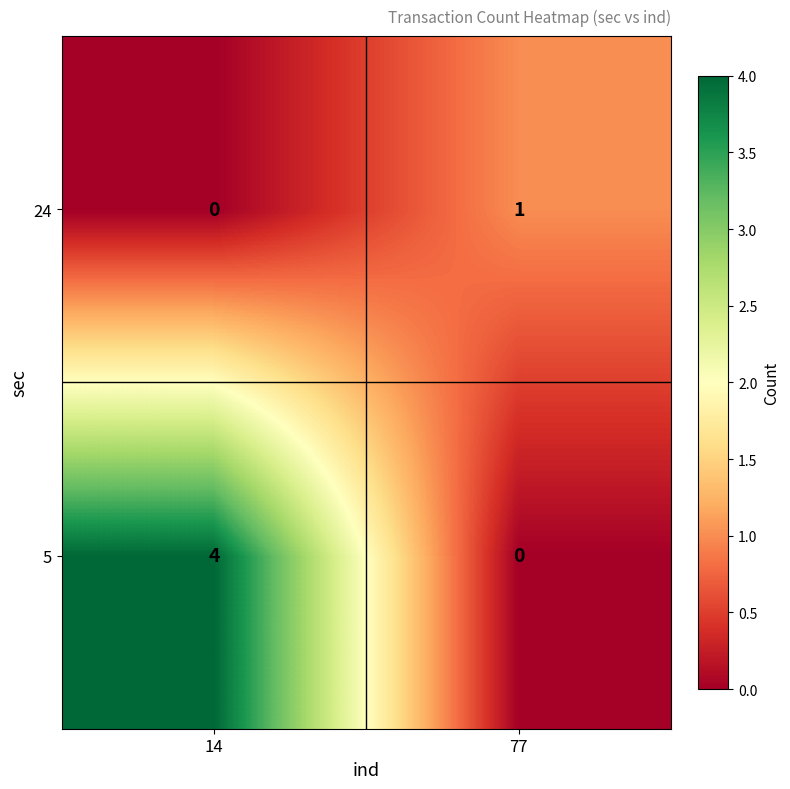

How many data points in 24 are less than 1?

1